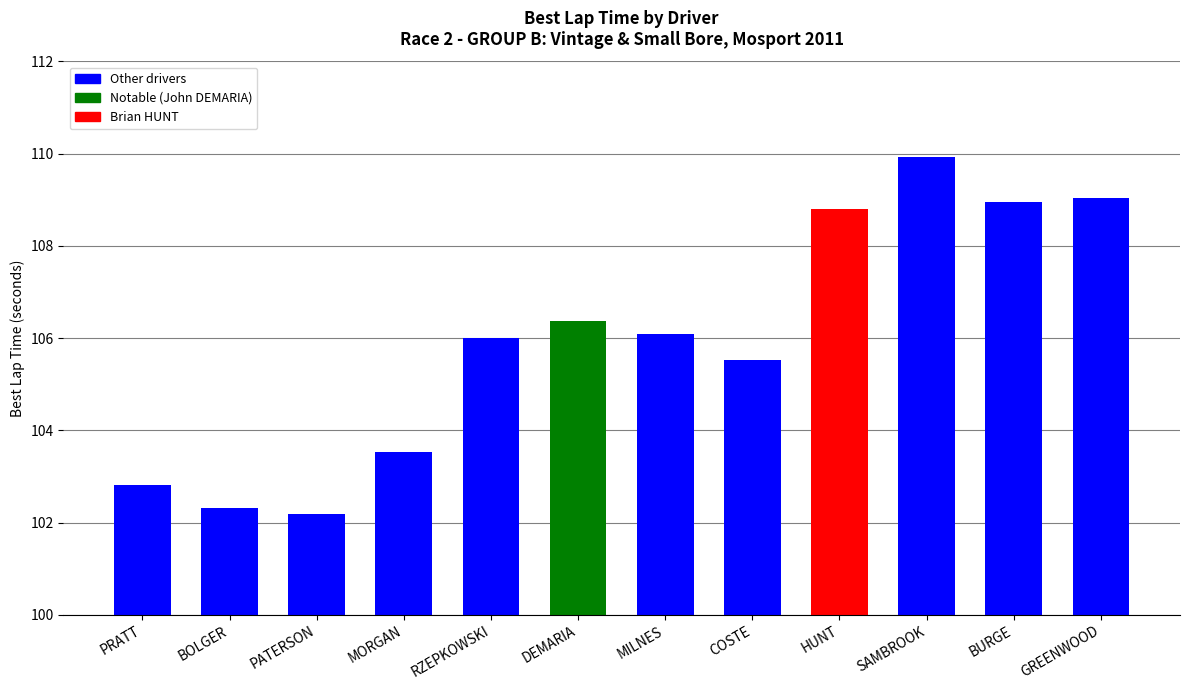

What is the smallest value displayed?

102.2